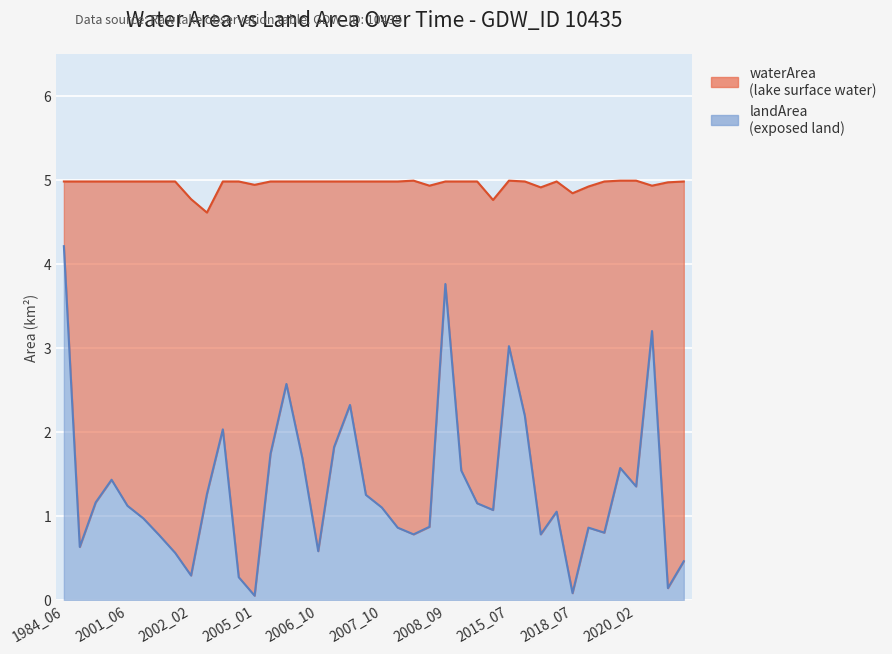

At which label is the value closest to 2?

2004_06